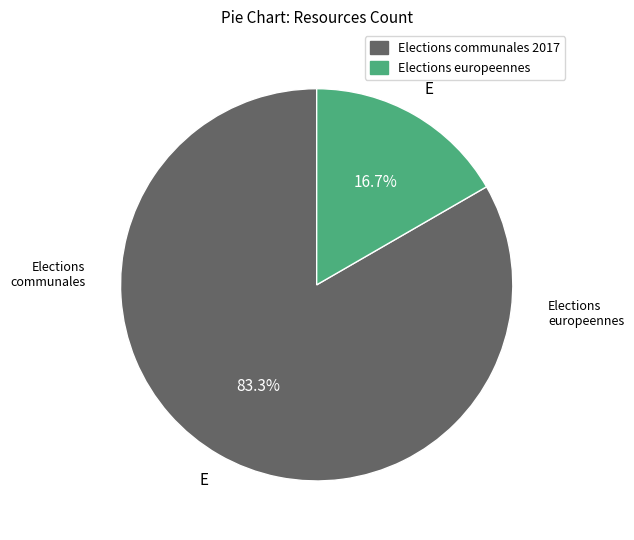

True or false: Elections europeennes accounts for 17% of the total.

True